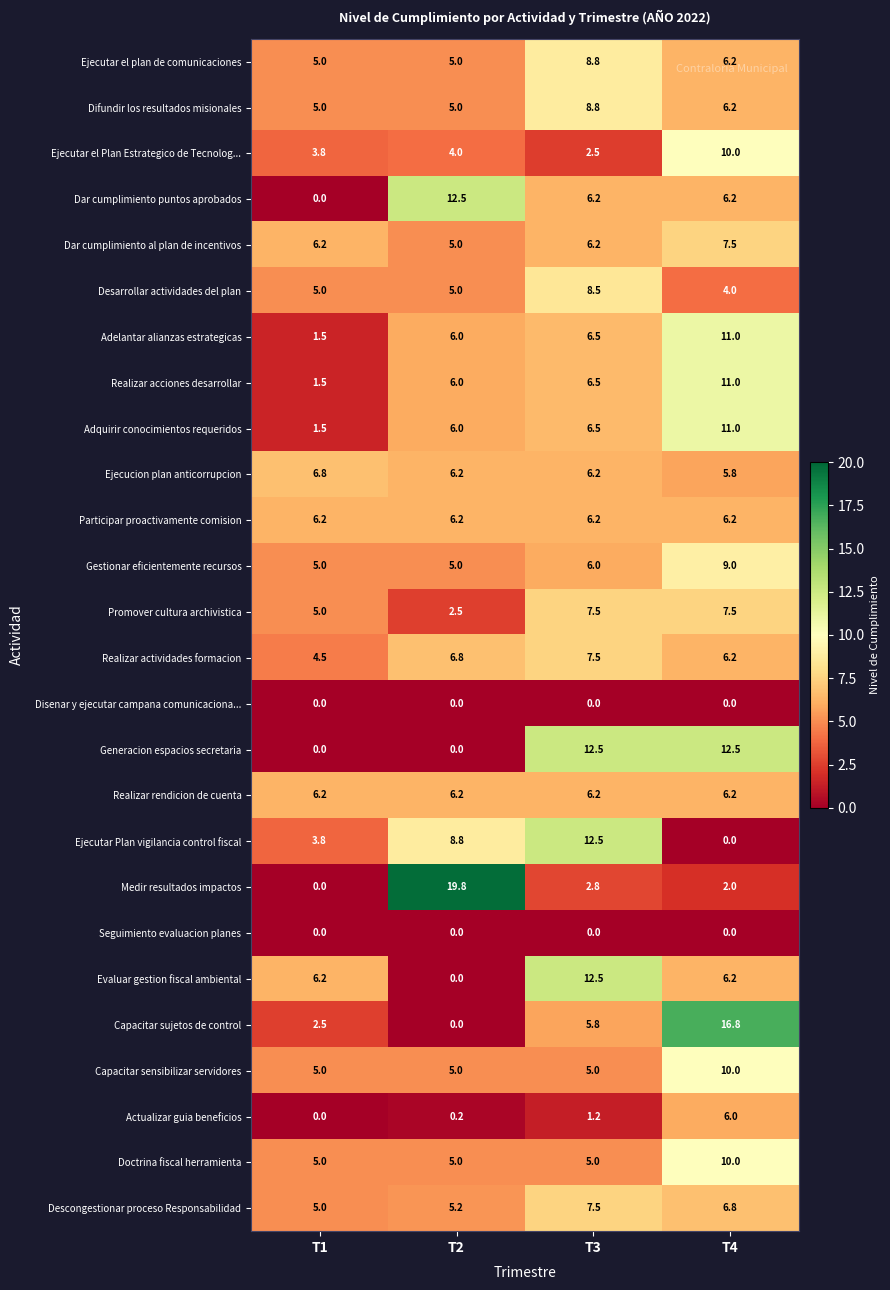

Where is Ejecutar el plan de comunicaciones nearest to the value 6?

T4